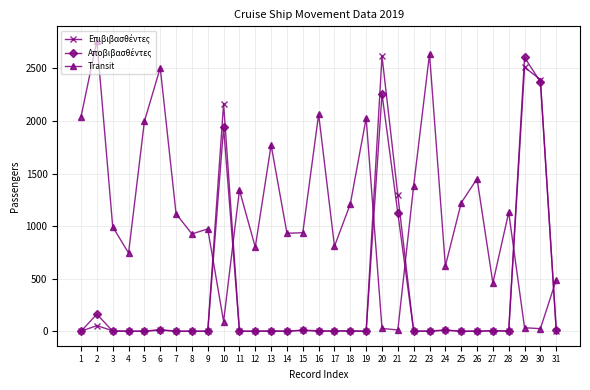

At which category does Transit reach its first local valley?

4